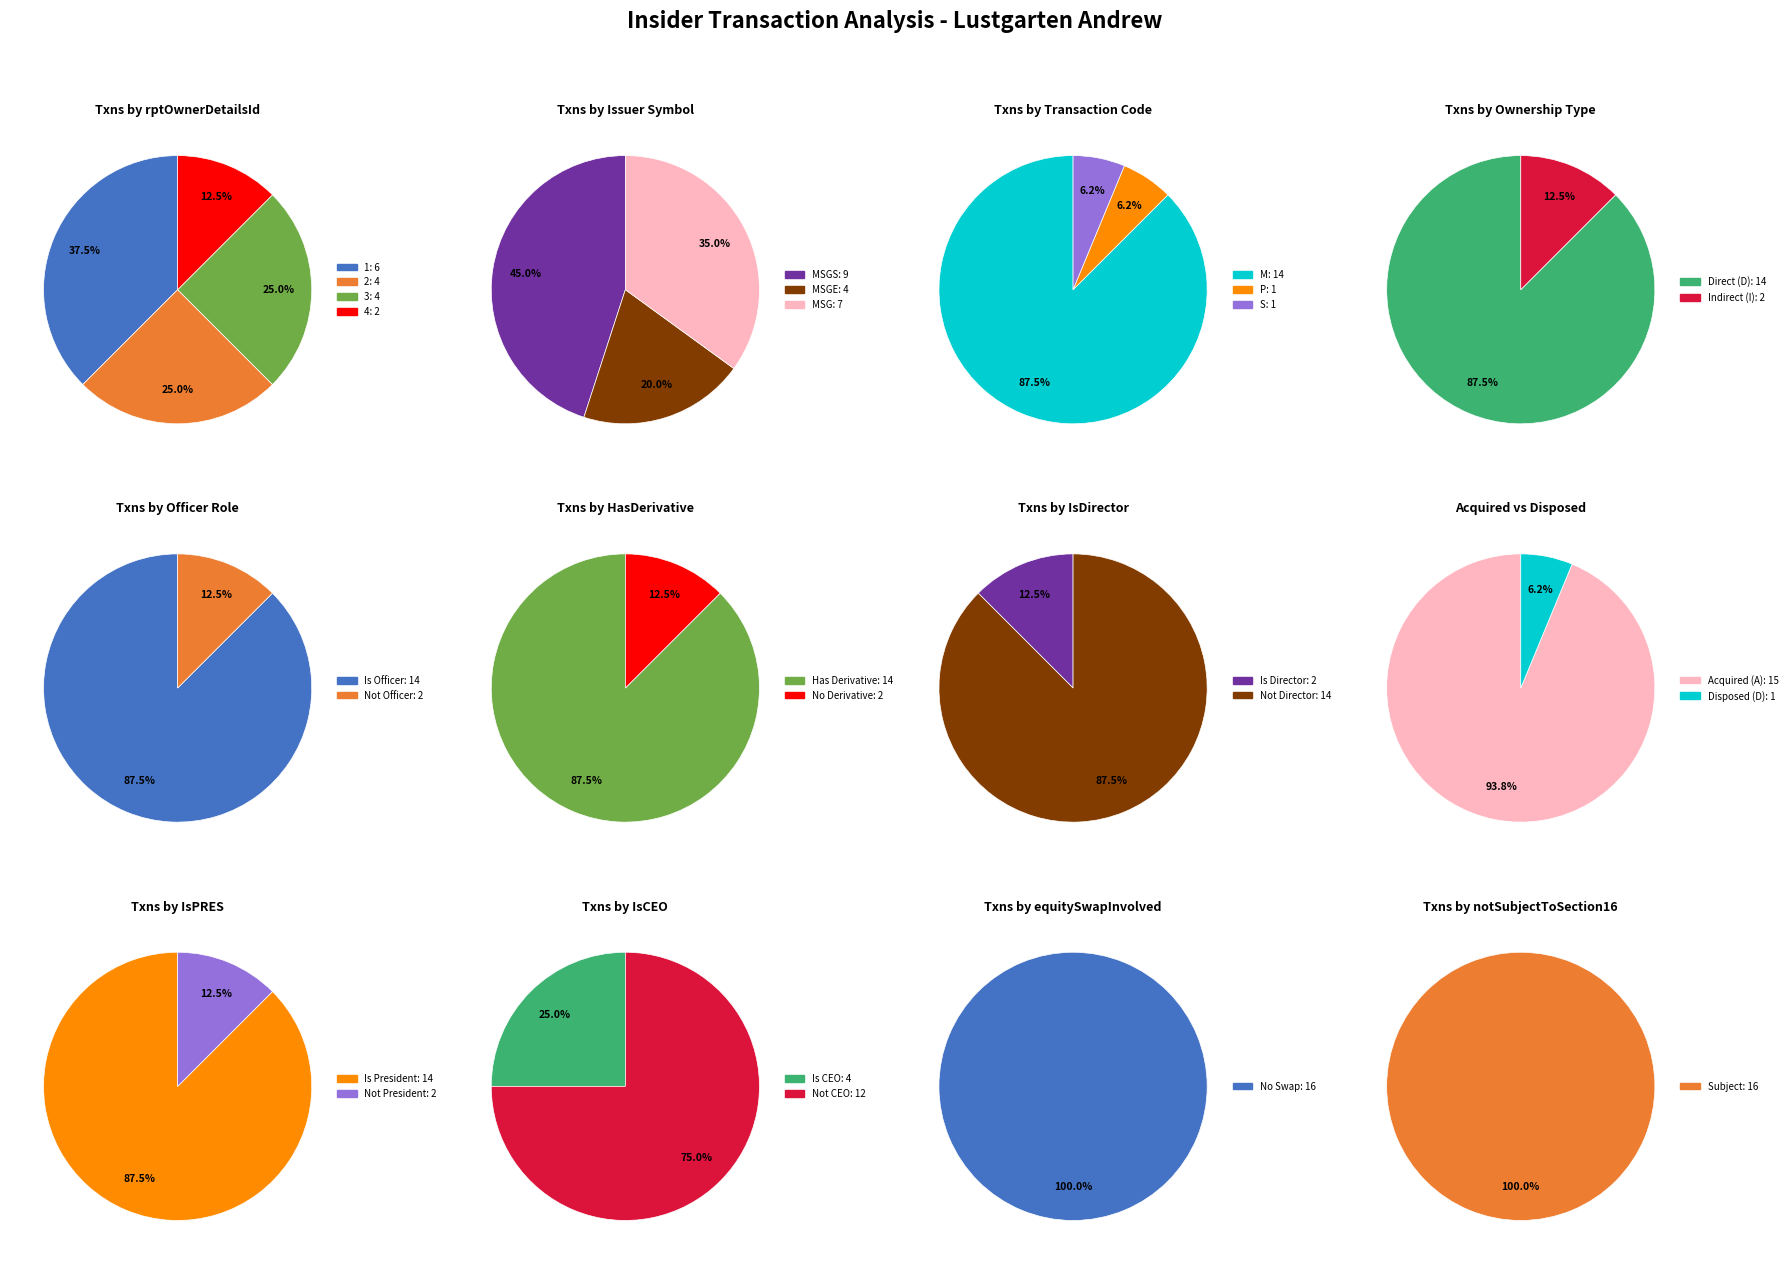

What is the change in value from rptOwnerDetailsId_3 to rptOwnerDetailsId_4?

-2